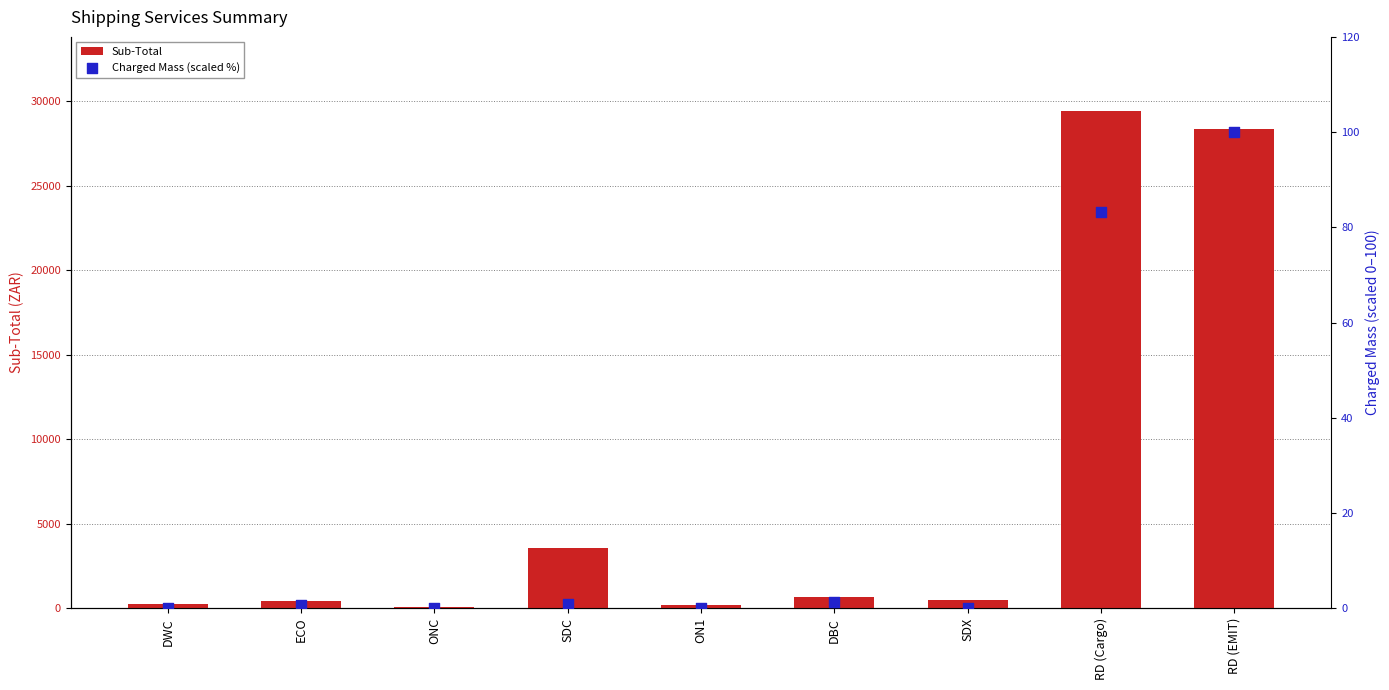

What are all the series names shown in the legend?

Sub-Total, Charged Mass (scaled %)